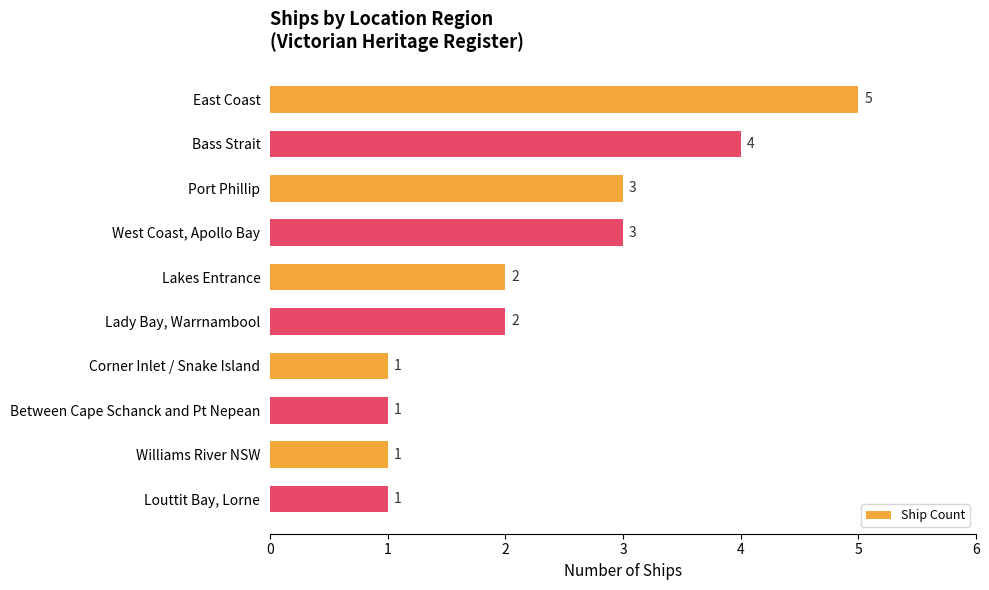

What is the label of the 1st bar from the top?

East Coast